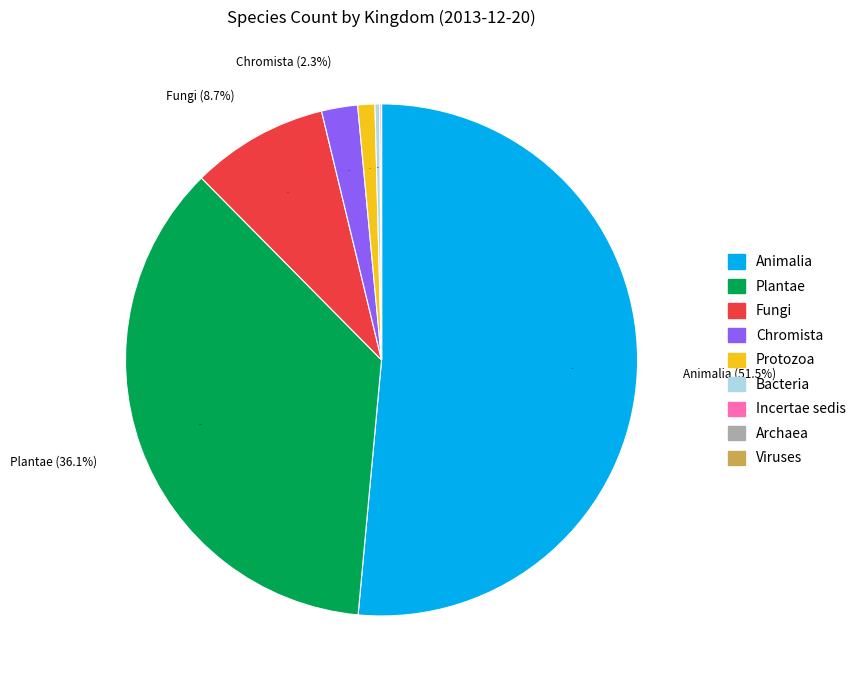

Is the sum of 6 and 4 greater than half?

No